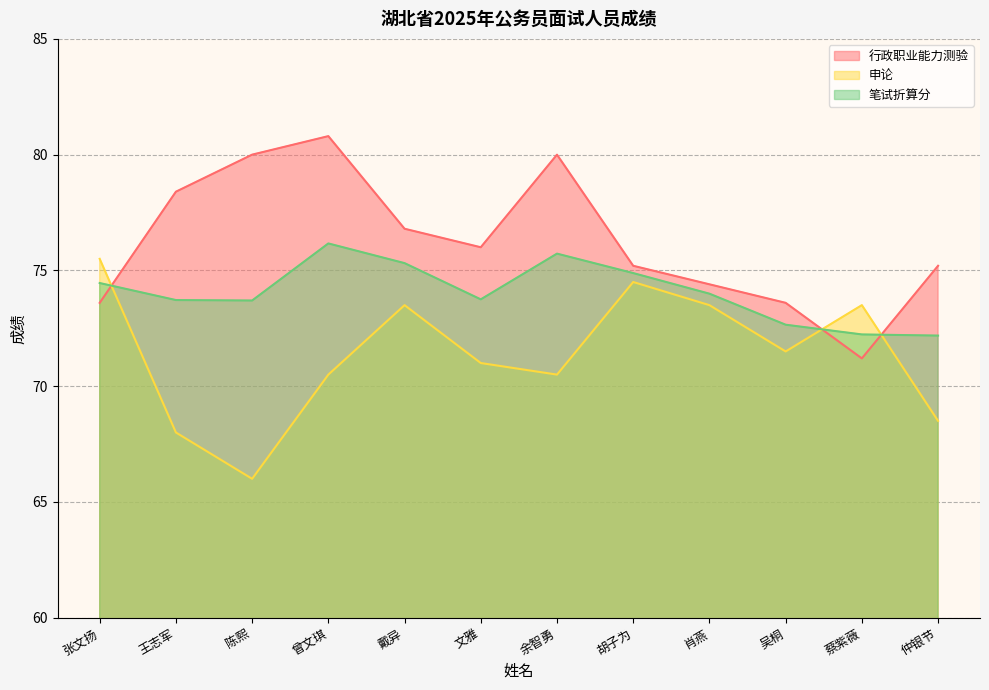

Rank the series by their maximum value, from lowest to highest.

申论, 笔试折算分, 行政职业能力测验